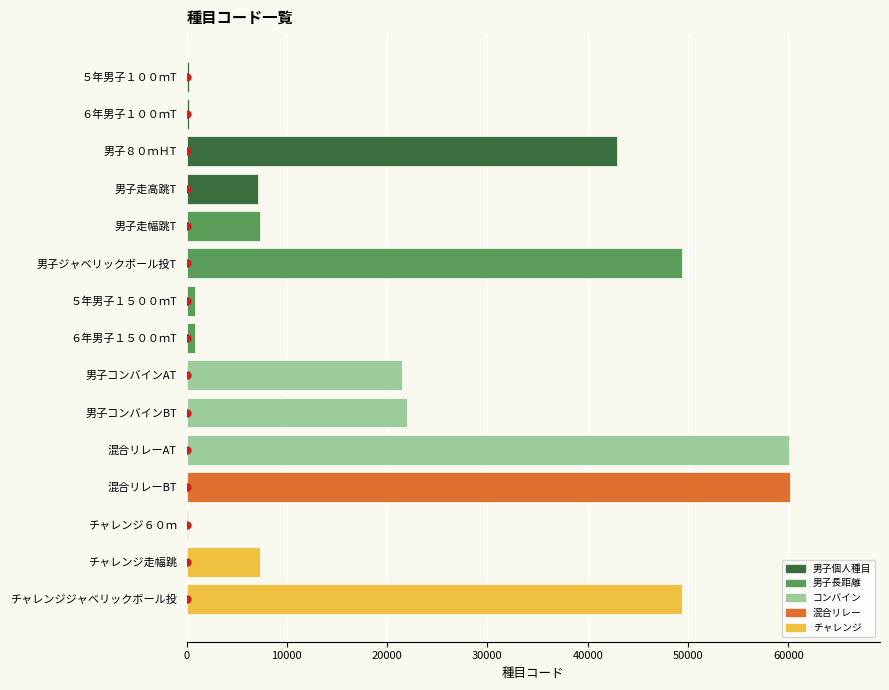

Approximately how many times larger is the value at 男子ジャベリックボール投T compared to 男子８０ｍＨT?

1.2